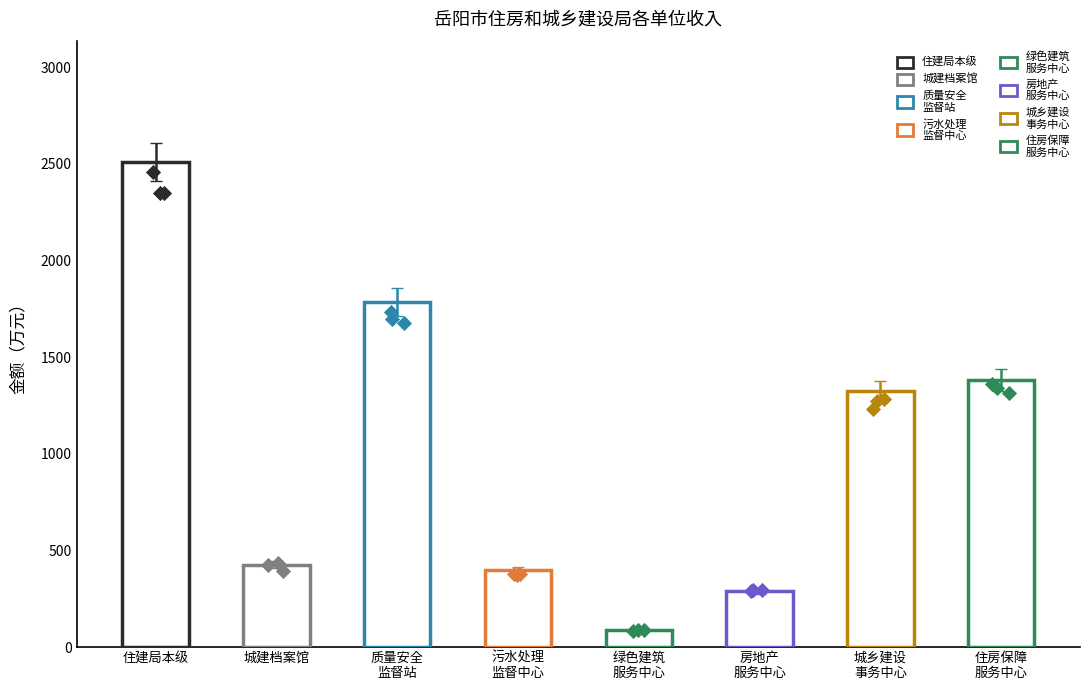

At which category is the sum across all series the highest?

岳阳市住房和城乡建设局本级